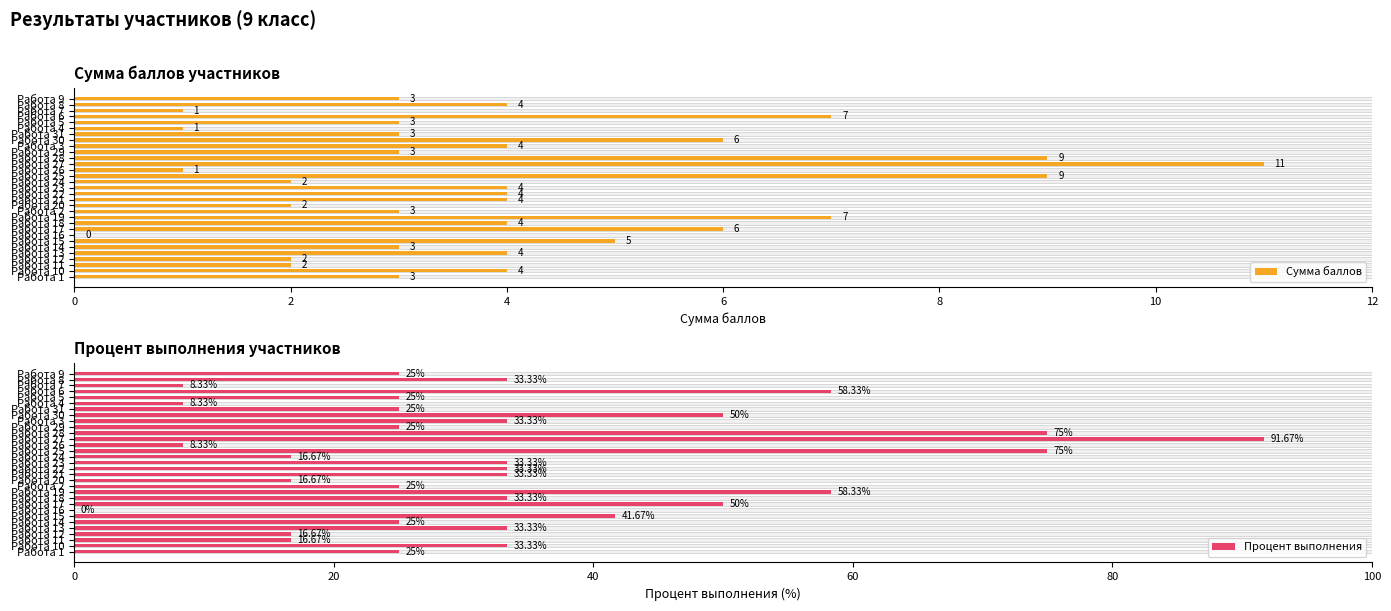

How many bars are there in total?

62